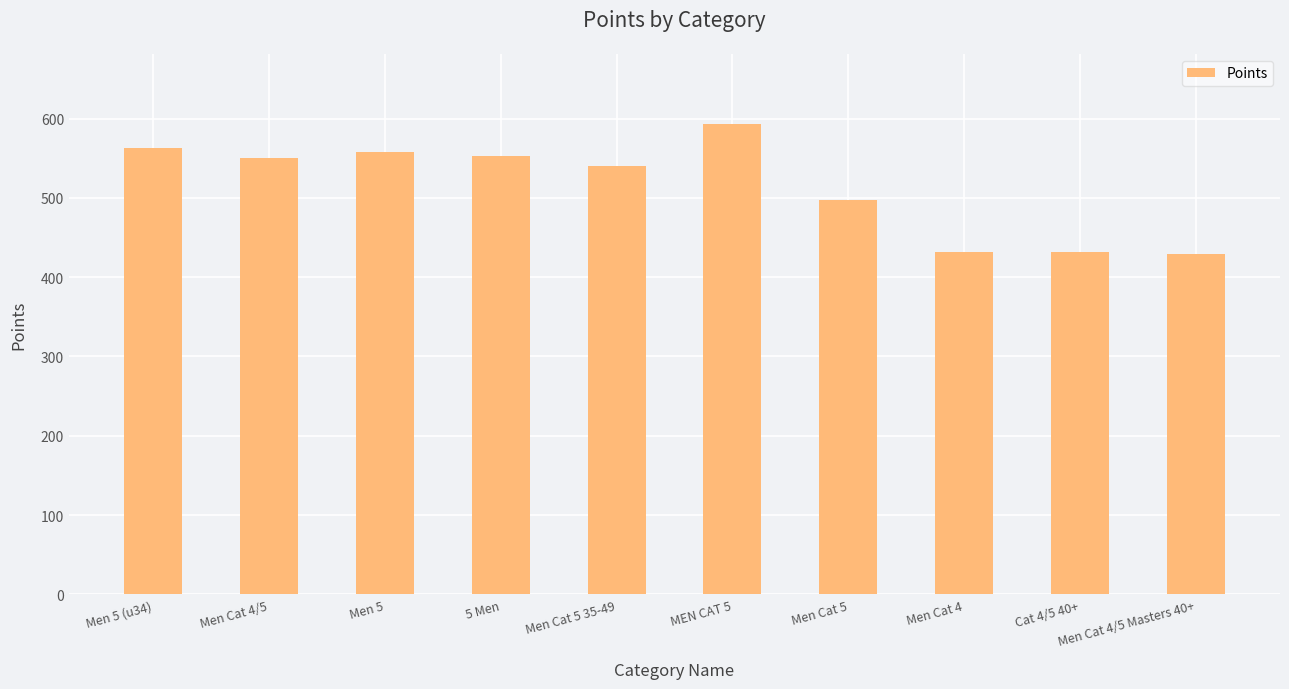

What is the minimum value shown in the chart?

429.4